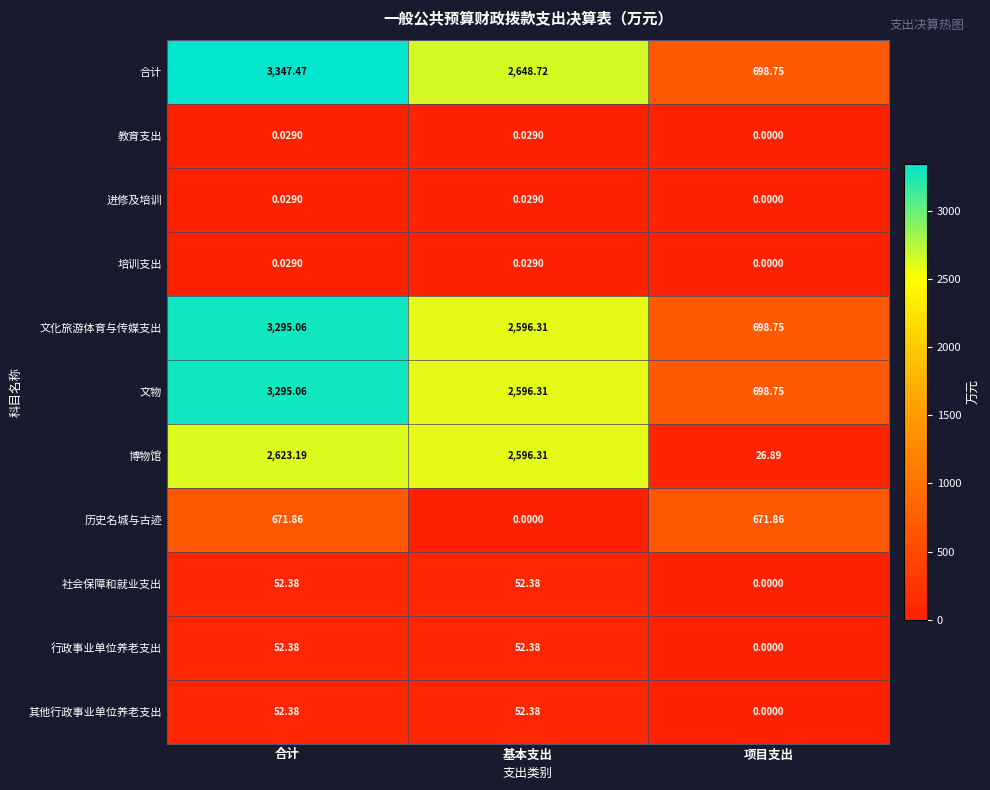

Where is 行政事业单位养老支出 nearest to the value 26?

项目支出